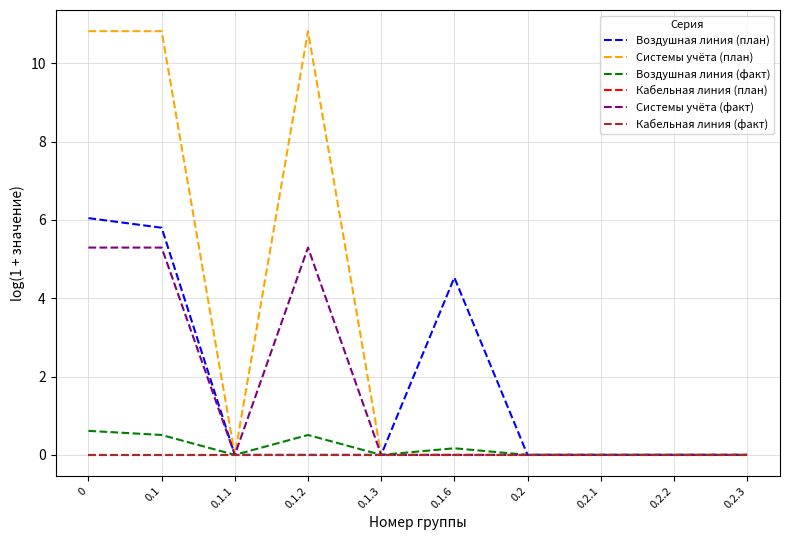

Which has a higher value, 0.1.2 or 0.1?

0.1